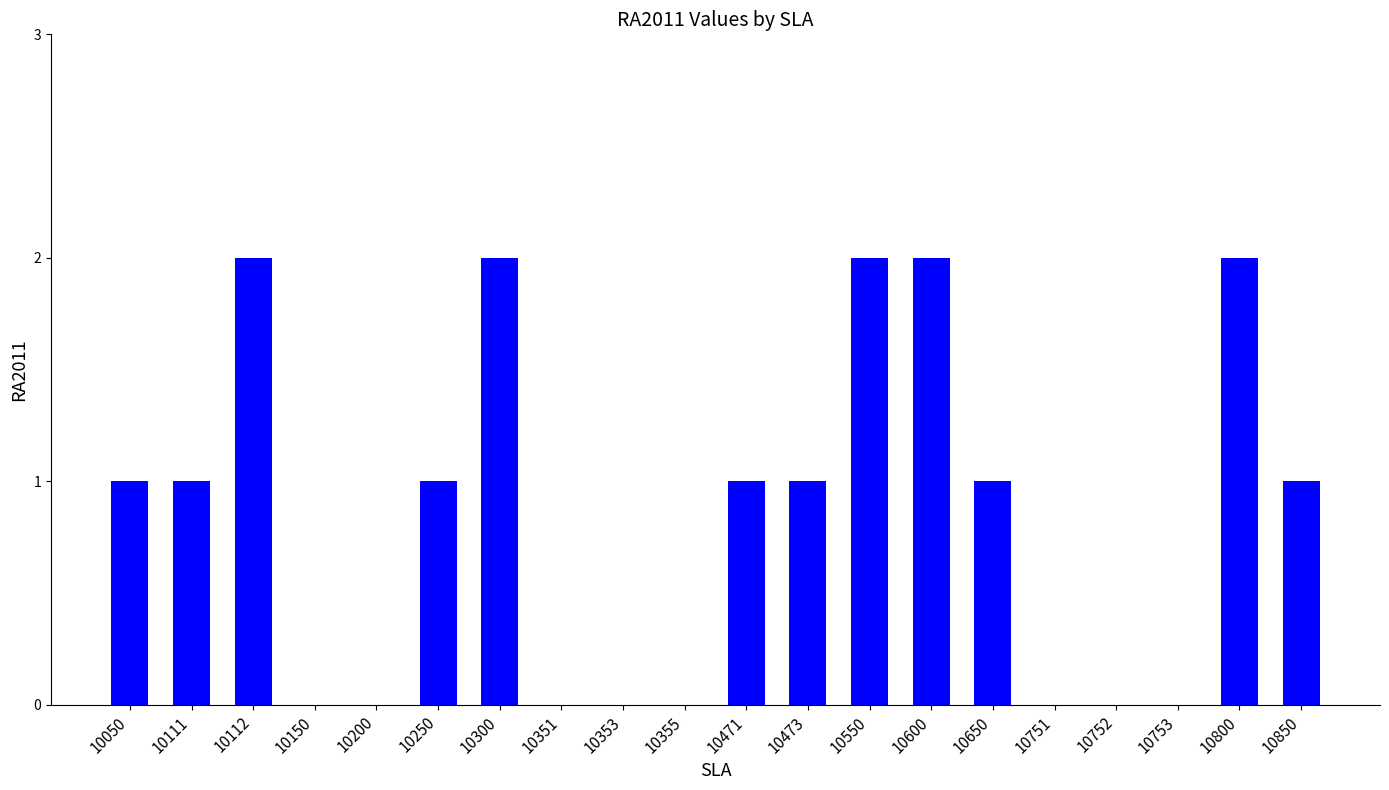

The value at 10112 is 1. True or false?

False